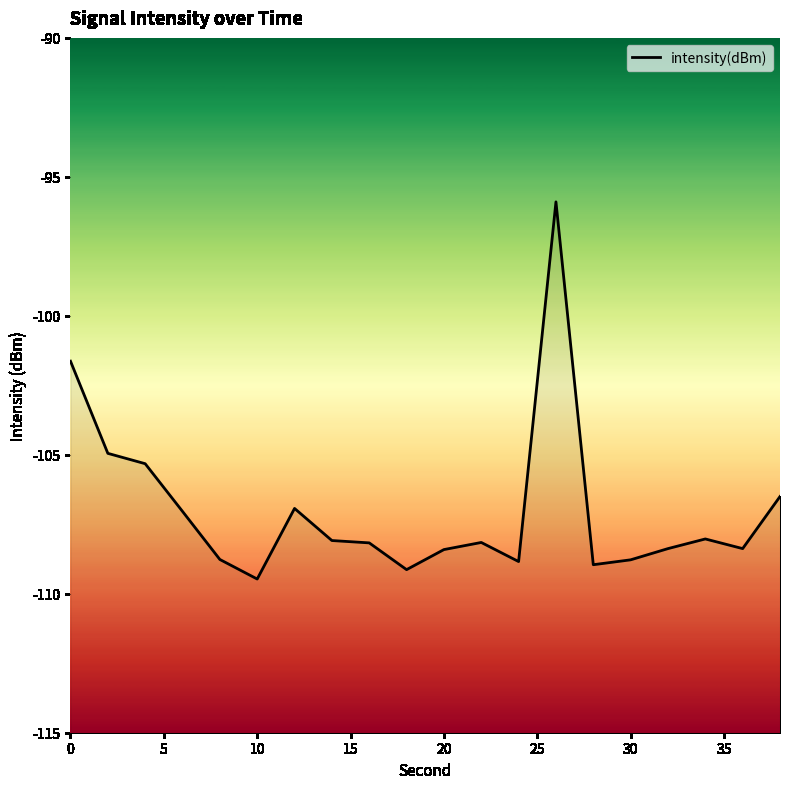

What is the average value?

-107.0